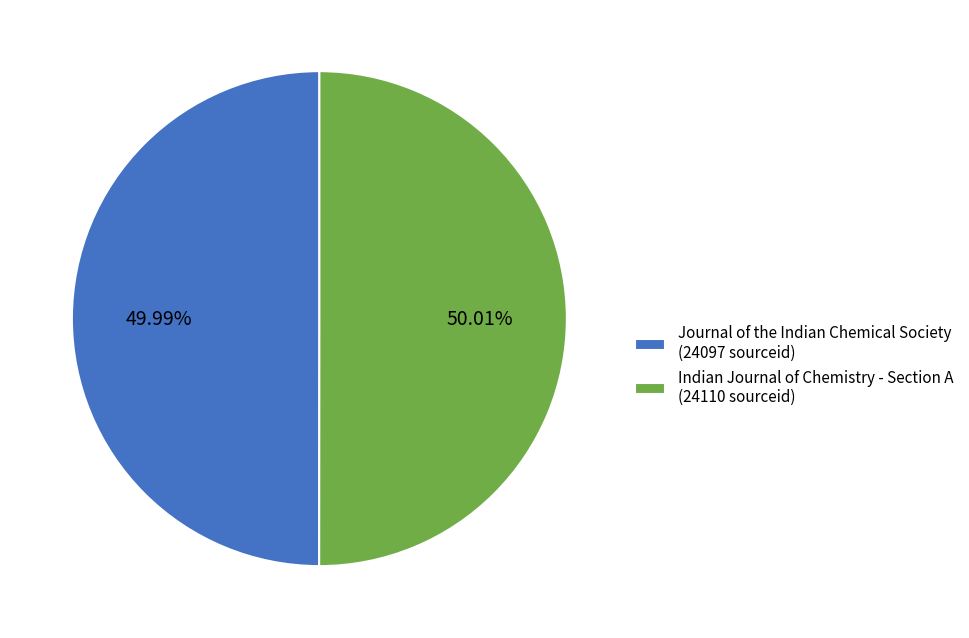

How many segments does this pie chart have?

2